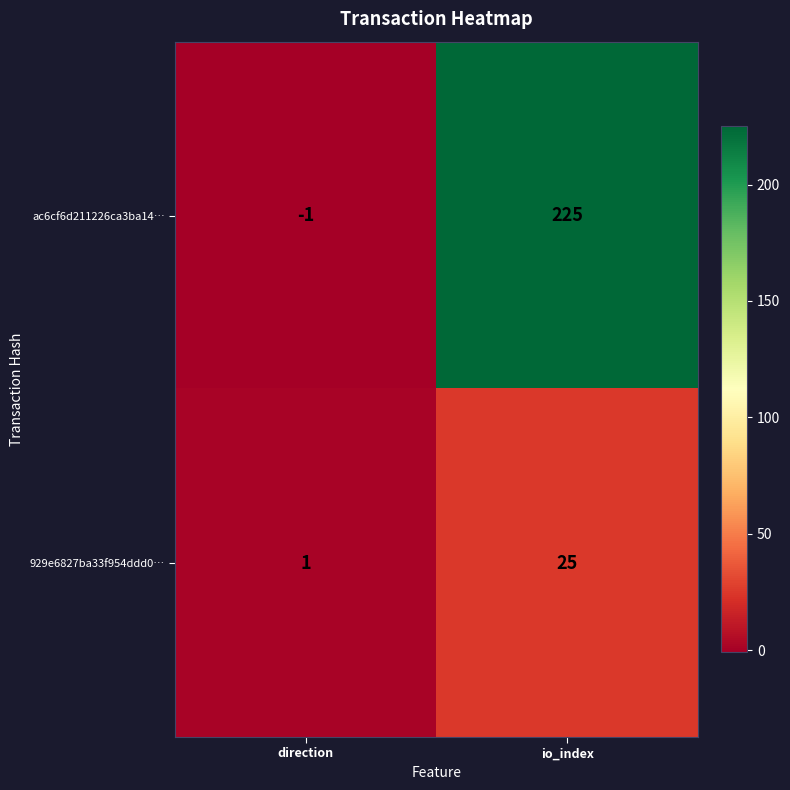

What is the difference between the 929e6827ba33f954ddd0… values at direction and io_index?

24